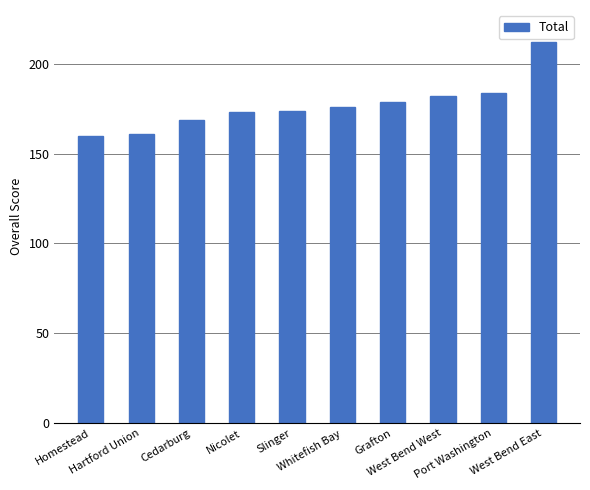

Between West Bend East and West Bend West, which is larger?

West Bend East